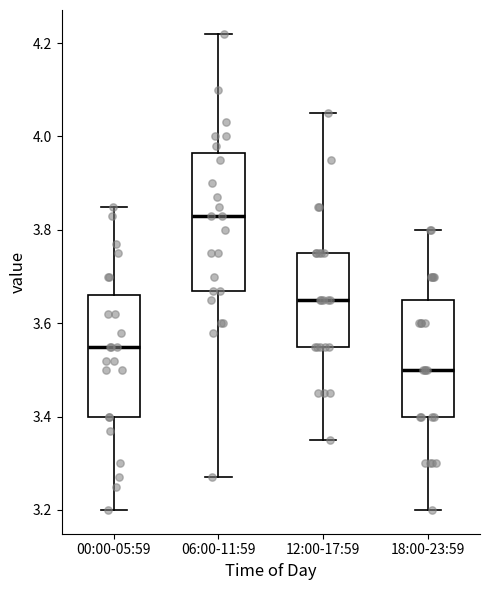

Where does the lower whisker of the box for 00:00-05:59 end on the y-axis? The values are not printed on the chart, so give them approximately, as read against the axis.

3.20